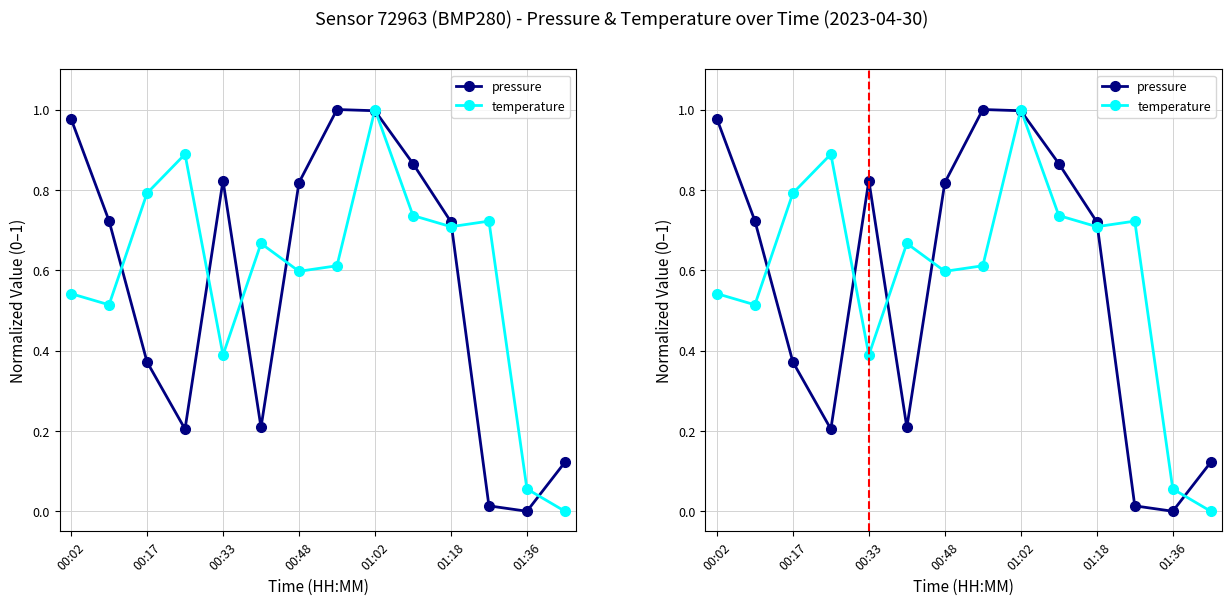

How many lines are shown in the chart?

2